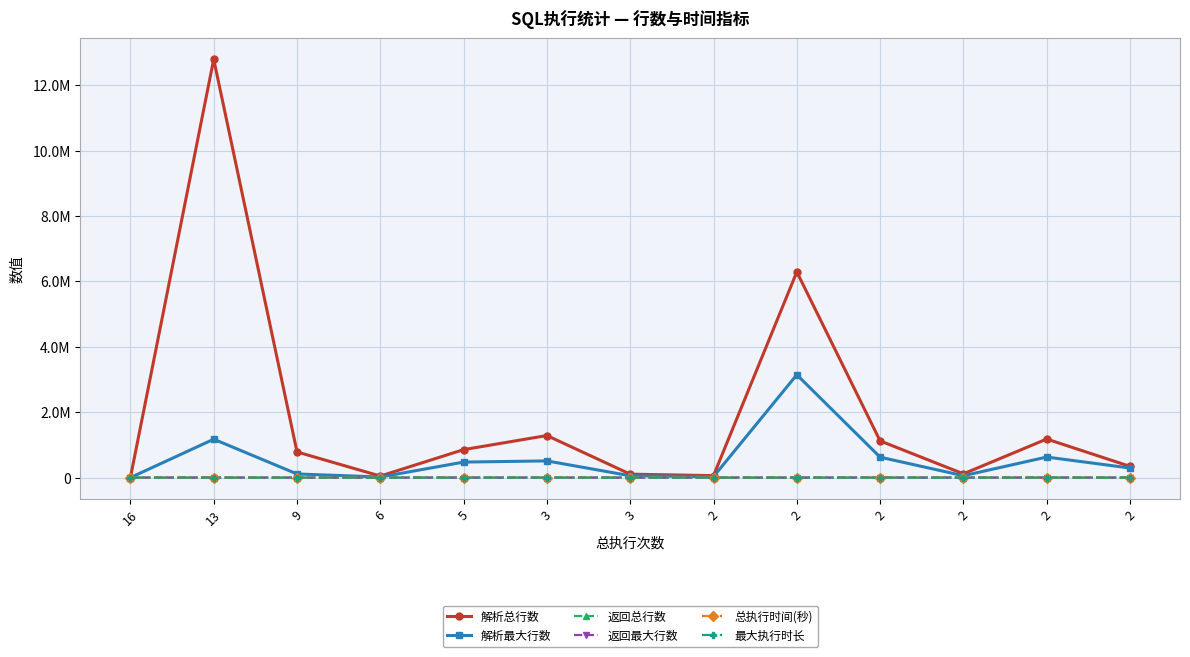

What is the sum of all 最大执行时长 values?

37